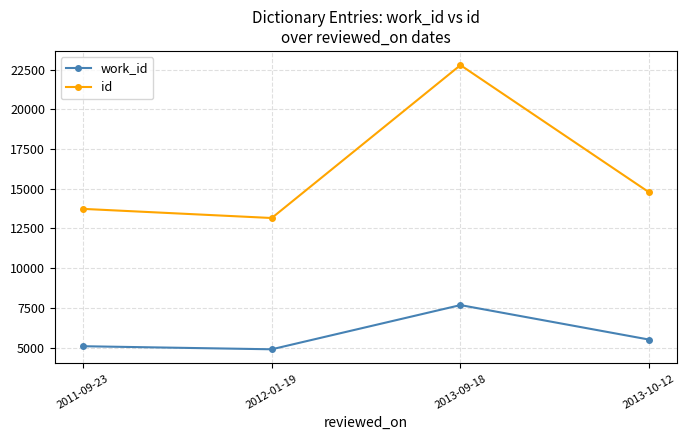

Is it true that work_id equals 4895 at 2012-01-19?

True